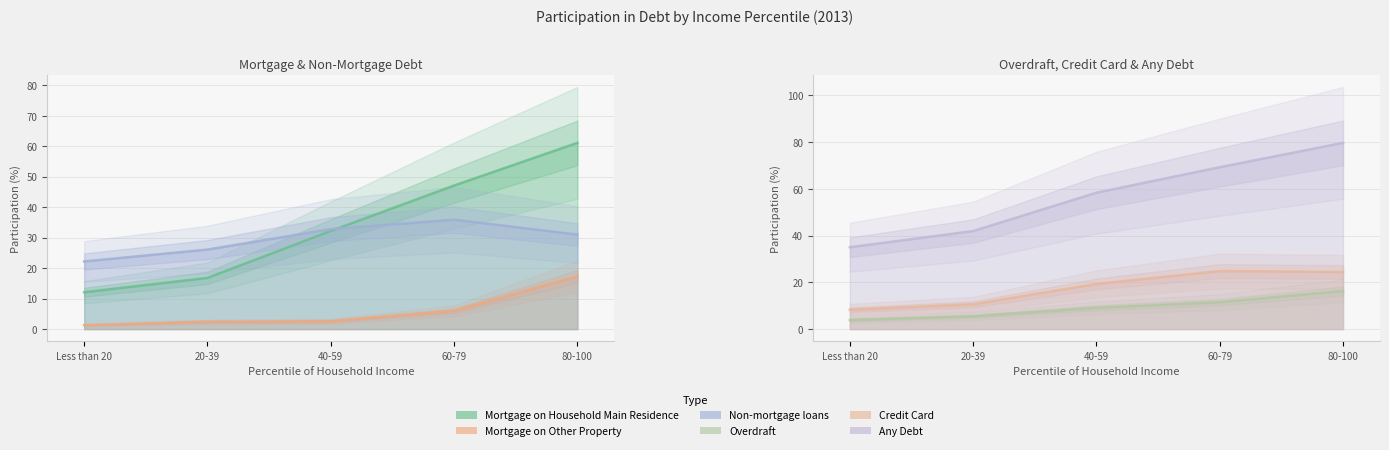

What is the label of the 3rd point from the right?

40-59